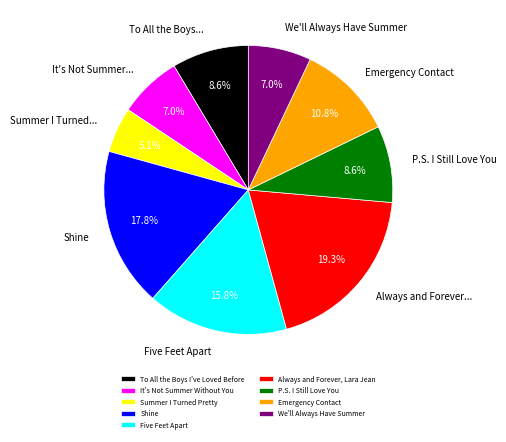

What percentage is NOT represented by It's Not Summer Without You?

93.0%